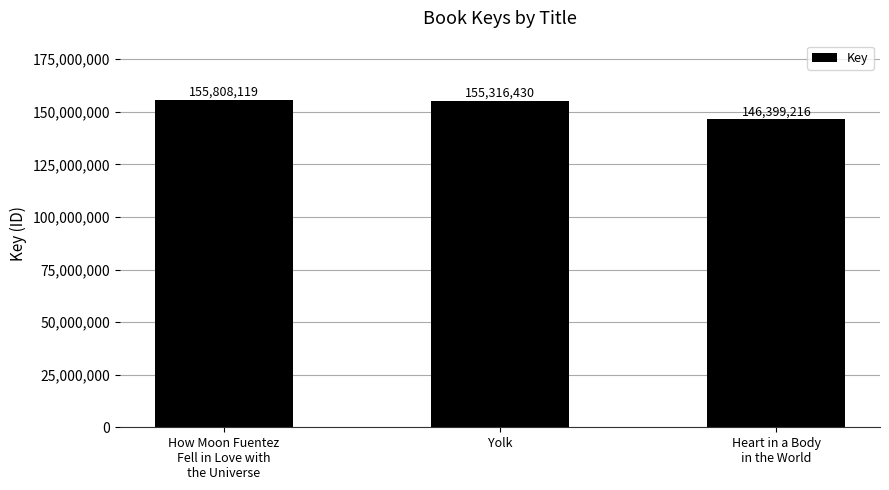

The chart shows a value of 248759145 at How Moon Fuentez
Fell in Love with
the Universe. True or false?

False